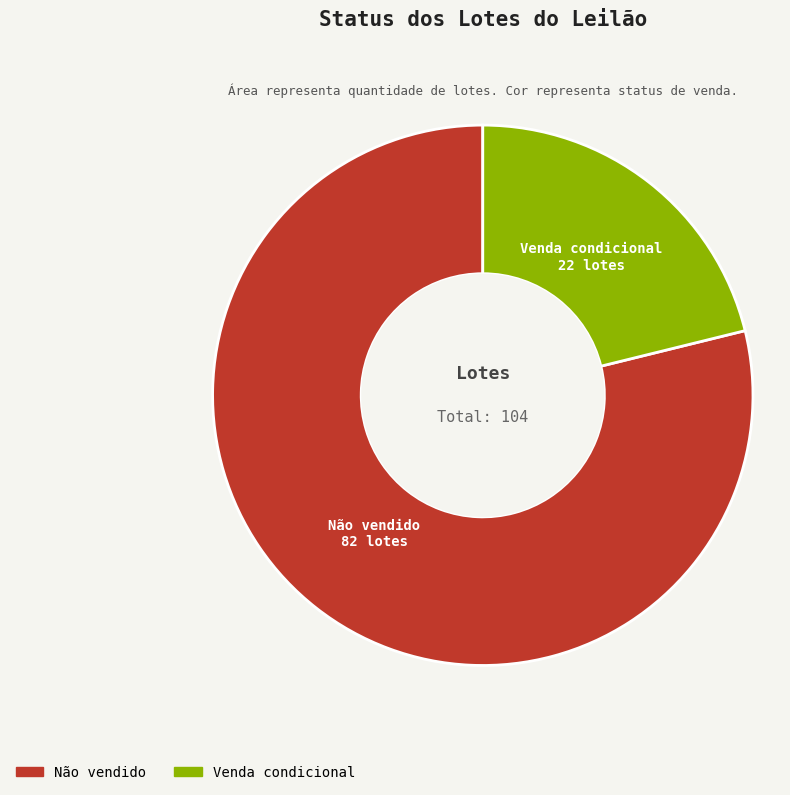

Do Venda condicional and Não vendido together represent more than half of the pie?

Yes